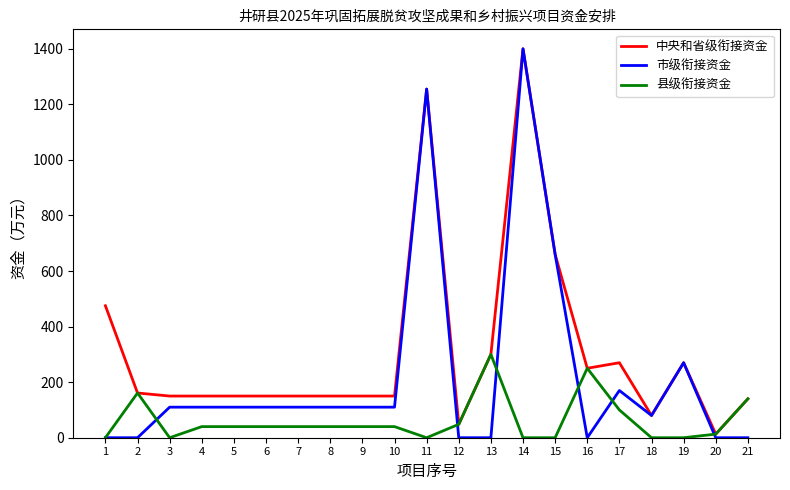

Which series has the largest total across all categories?

中央和省级衔接资金